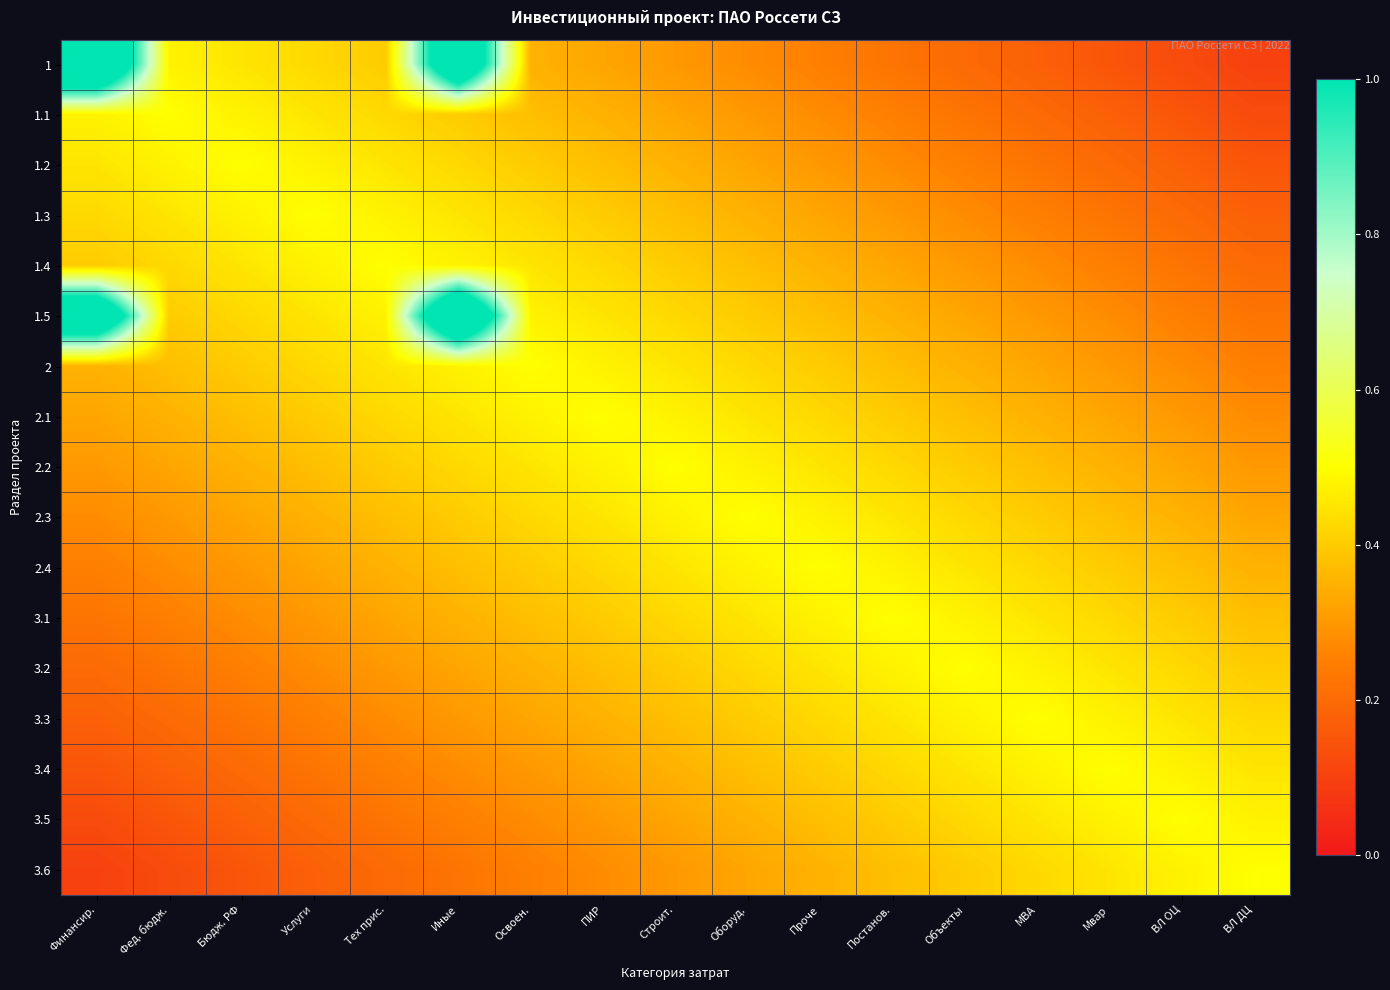

Rank the series at Финансир. from lowest to highest value.

3.6, 3.5, 3.4, 3.3, 3.2, 3.1, 2.4, 2.3, 2.2, 2.1, 2, 1.4, 1.3, 1.2, 1.1, 1.5, 1